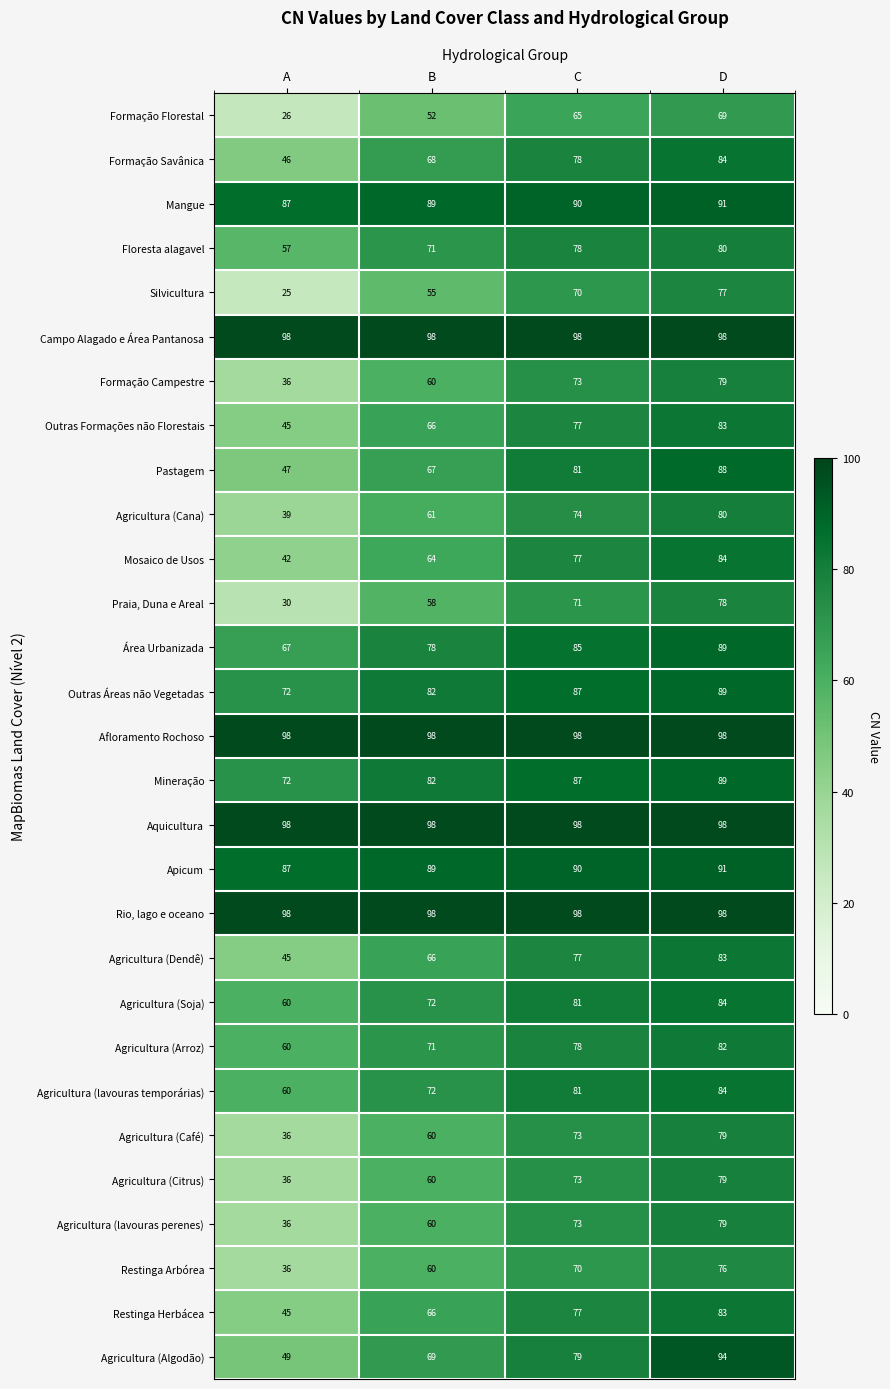

Which series changed the most between A and D?

Silvicultura